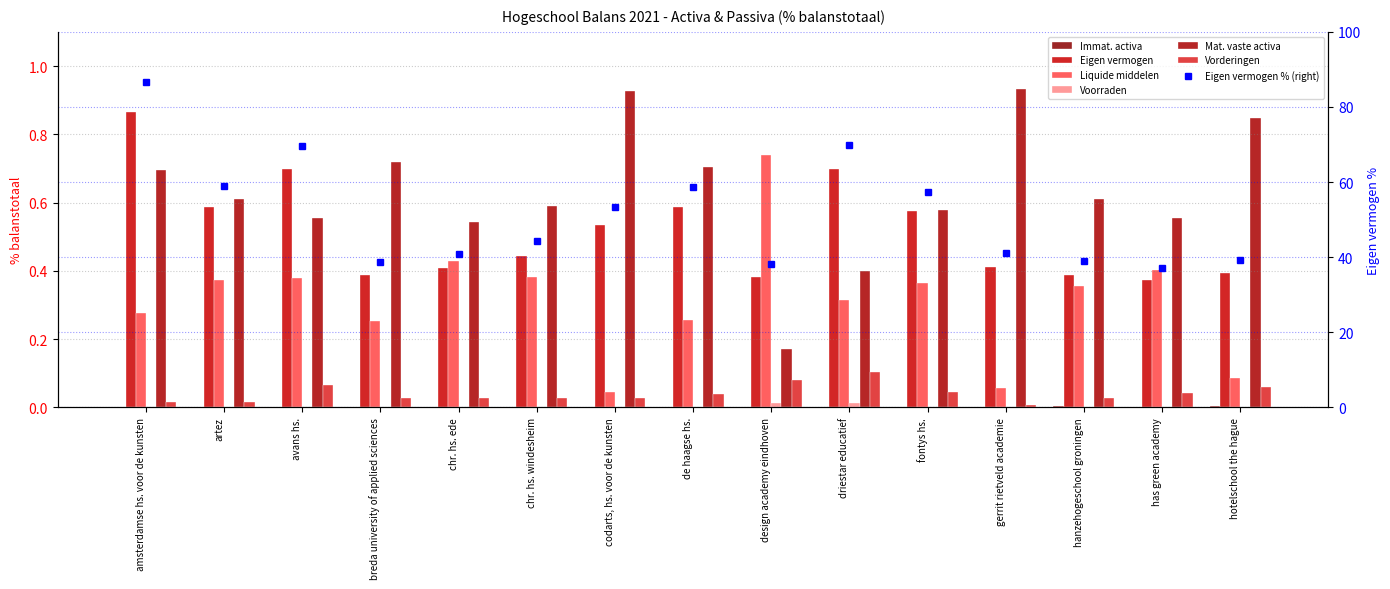

Where is Vorderingen nearest to the value 0?

gerrit rietveld academie